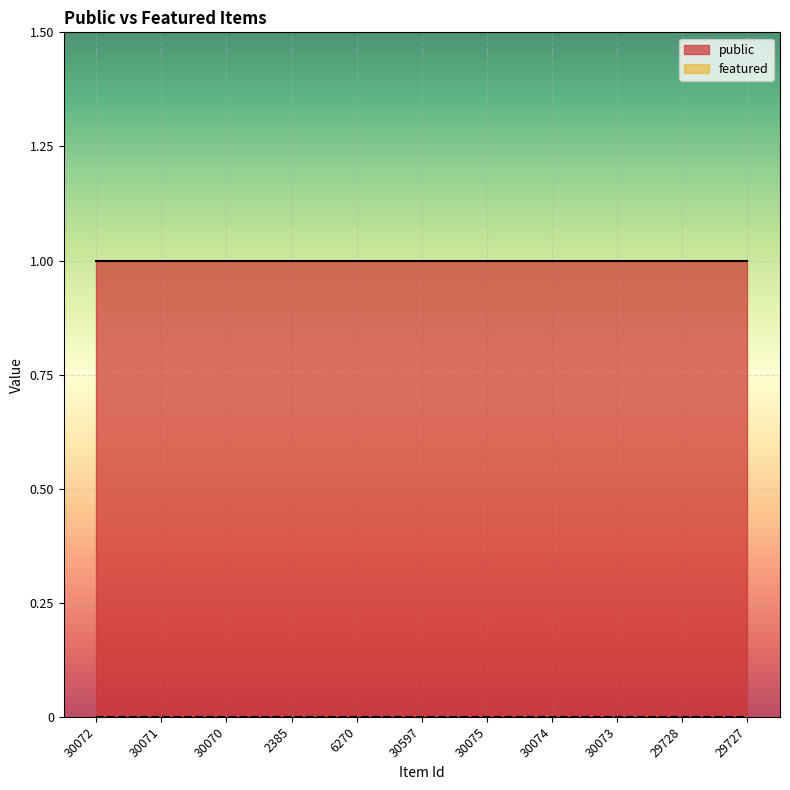

Which category has the lowest value across all series?

30072